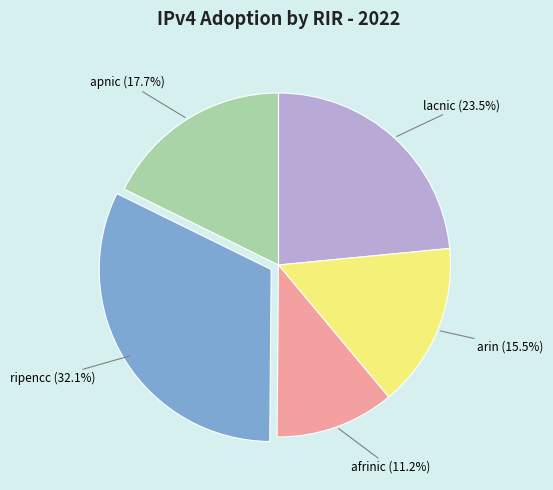

Which slice is the largest?

ripencc